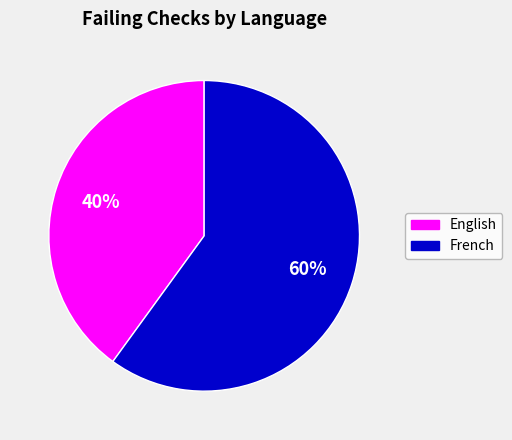

Is there any slice that represents more than half of the pie?

Yes